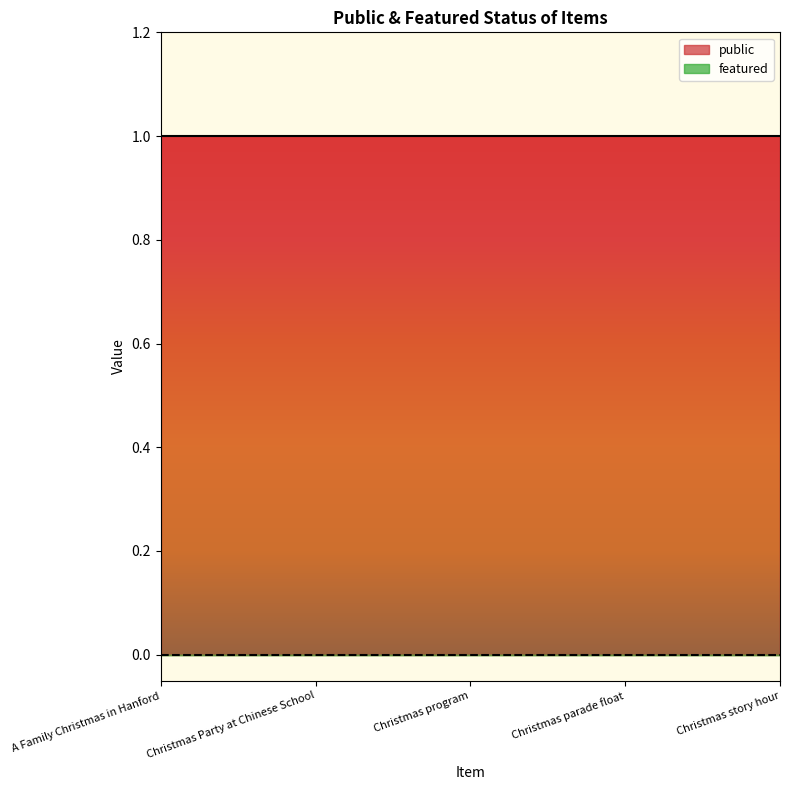

Does the chart have visible grid lines?

No